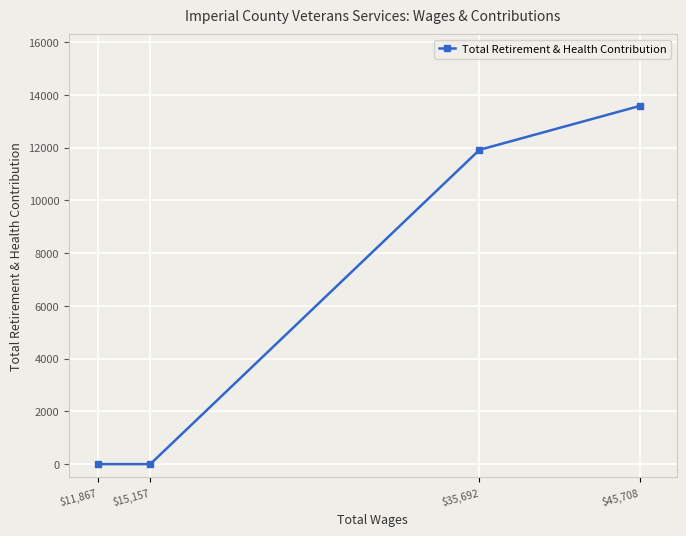

What is the sum of the values at $15,157 and $45,708?

13582